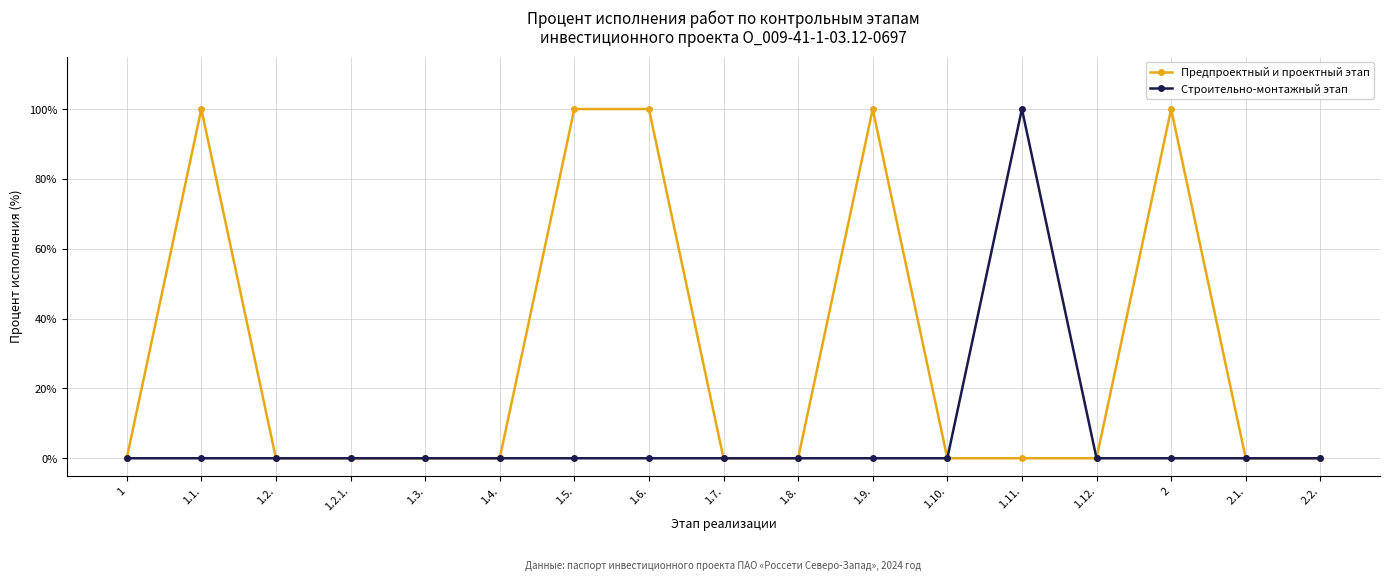

What is the maximum value for Предпроектный и проектный этап?

100